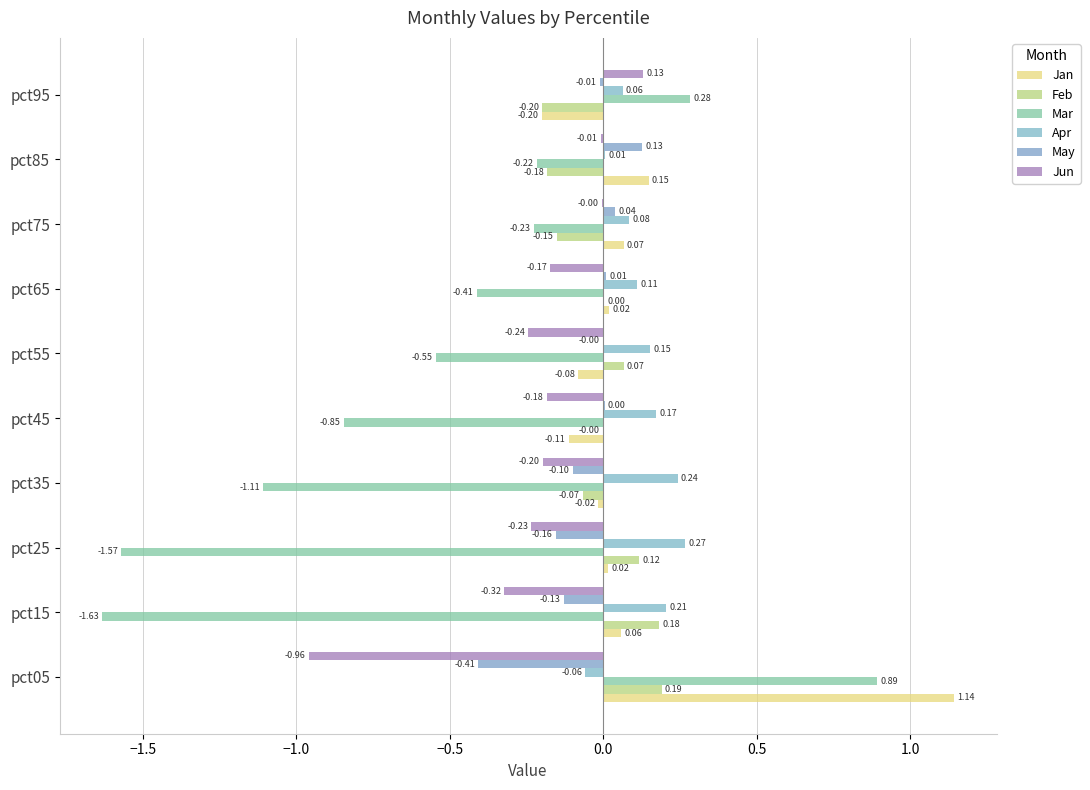

Which series has the widest spread of values?

Mar